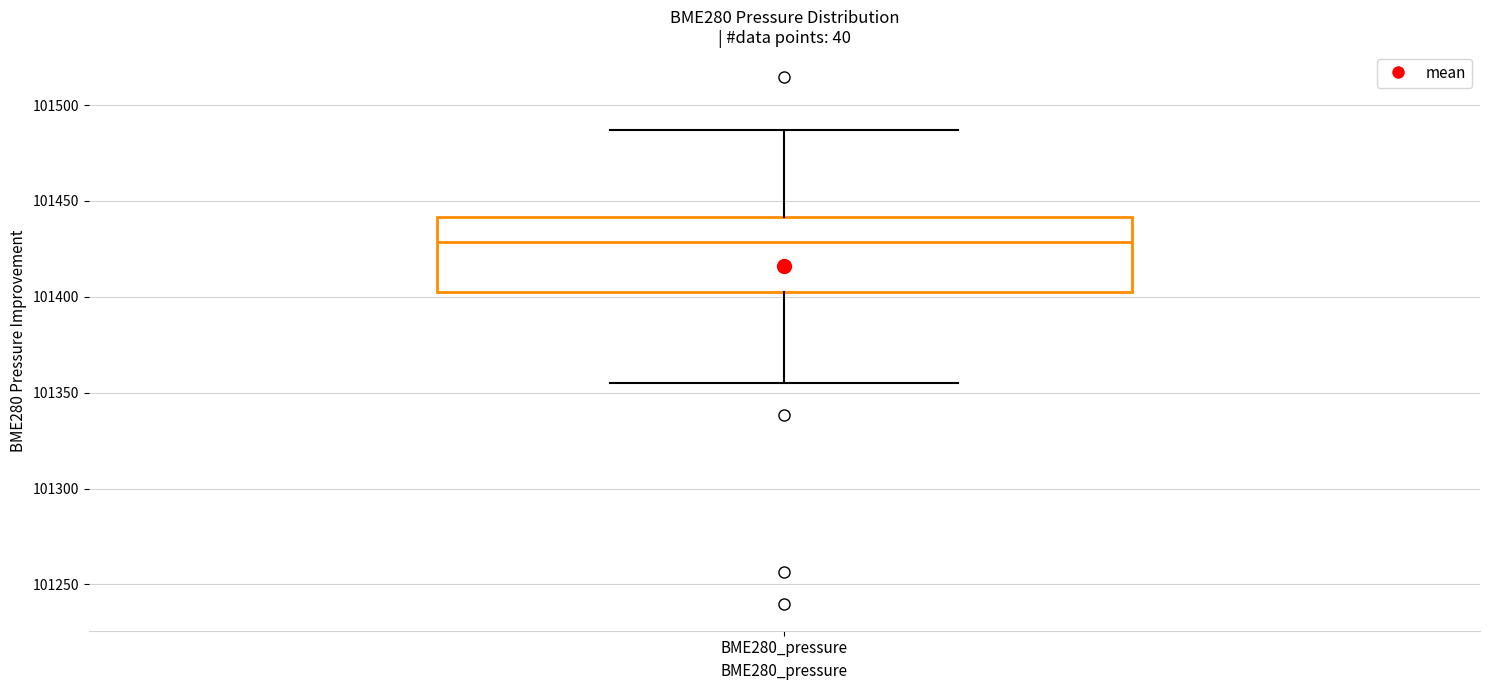

Where is the upper edge of the box for BME280_pressure on the y-axis? The values are not printed on the chart, so give them approximately, as read against the axis.

101440